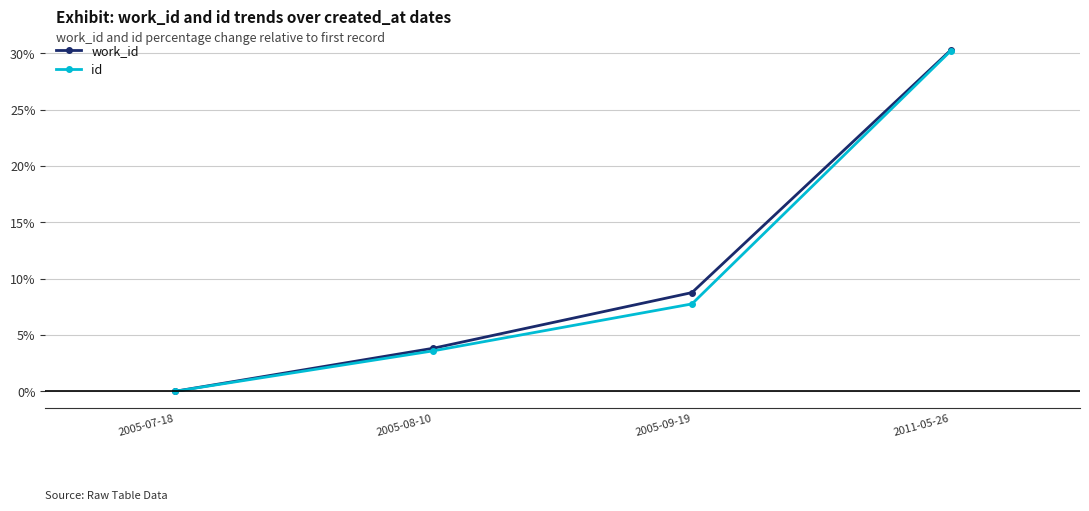

At which category is the sum across all series the highest?

2011-05-26